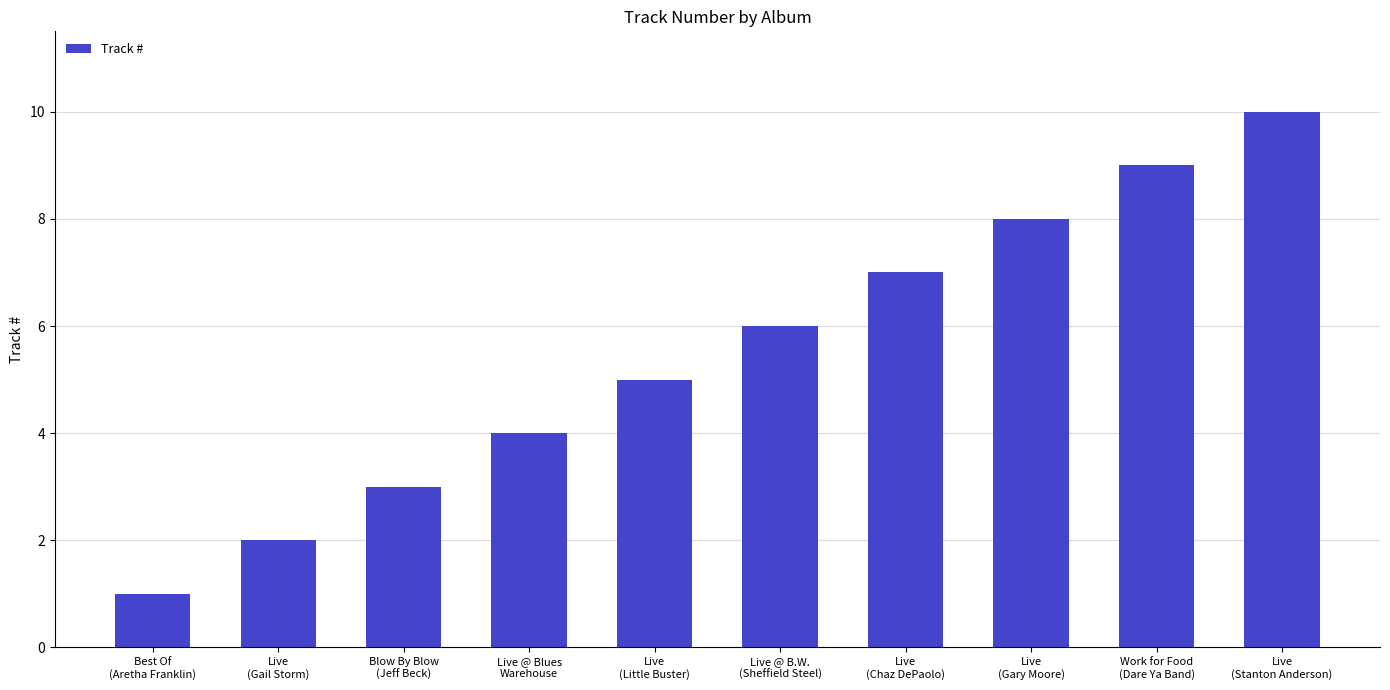

Rank the categories by value from highest to lowest.

Live
(Stanton Anderson), Work for Food
(Dare Ya Band), Live
(Gary Moore), Live
(Chaz DePaolo), Live @ B.W.
(Sheffield Steel), Live
(Little Buster), Live @ Blues
Warehouse, Blow By Blow
(Jeff Beck), Live
(Gail Storm), Best Of
(Aretha Franklin)